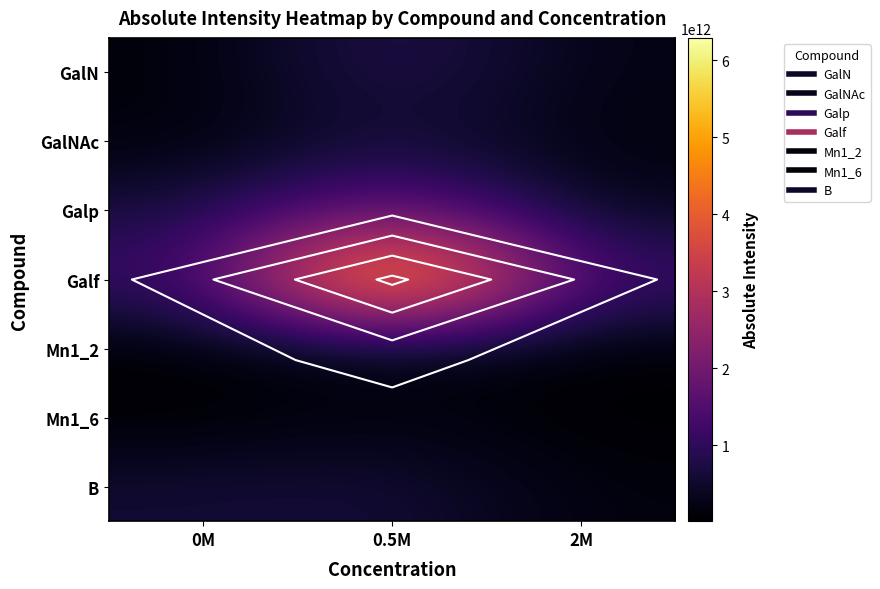

The Galp series shows 319200000000 at 2M. True or false?

True